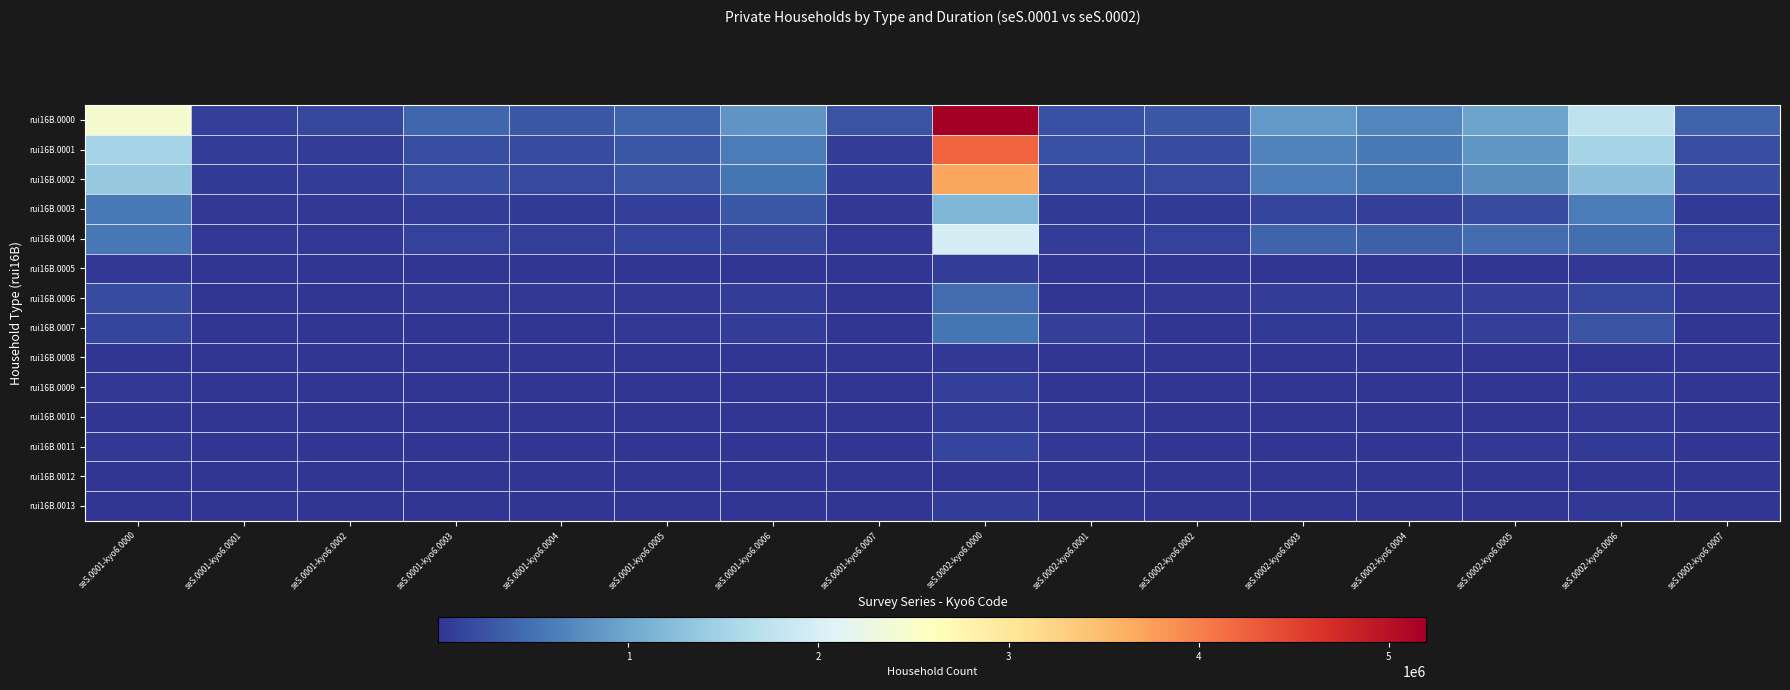

Which series has the largest total across all categories?

rui16B.0000